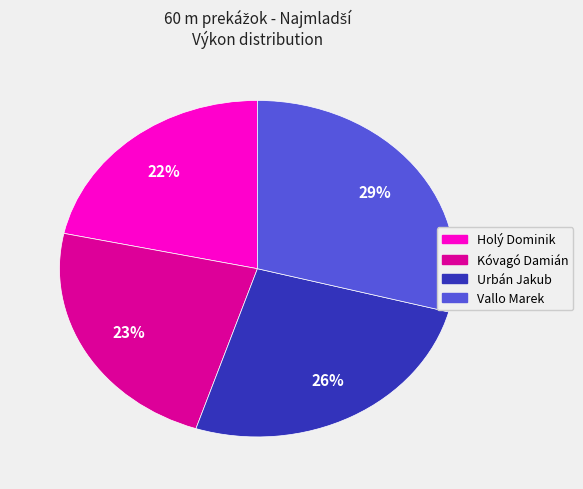

To the nearest percent, what is the average slice percentage?

25%